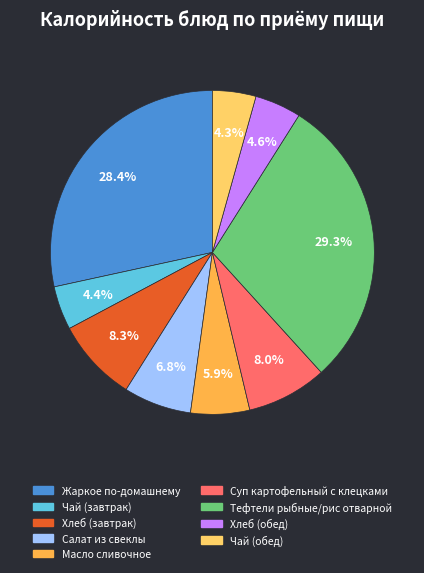

True or false: Салат из свеклы accounts for 7% of the total.

True